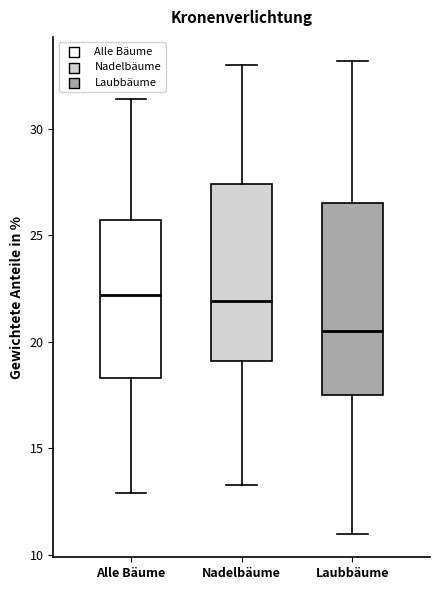

Comparing the boxes themselves (not the whiskers), which one is the tallest?

Laubbäume